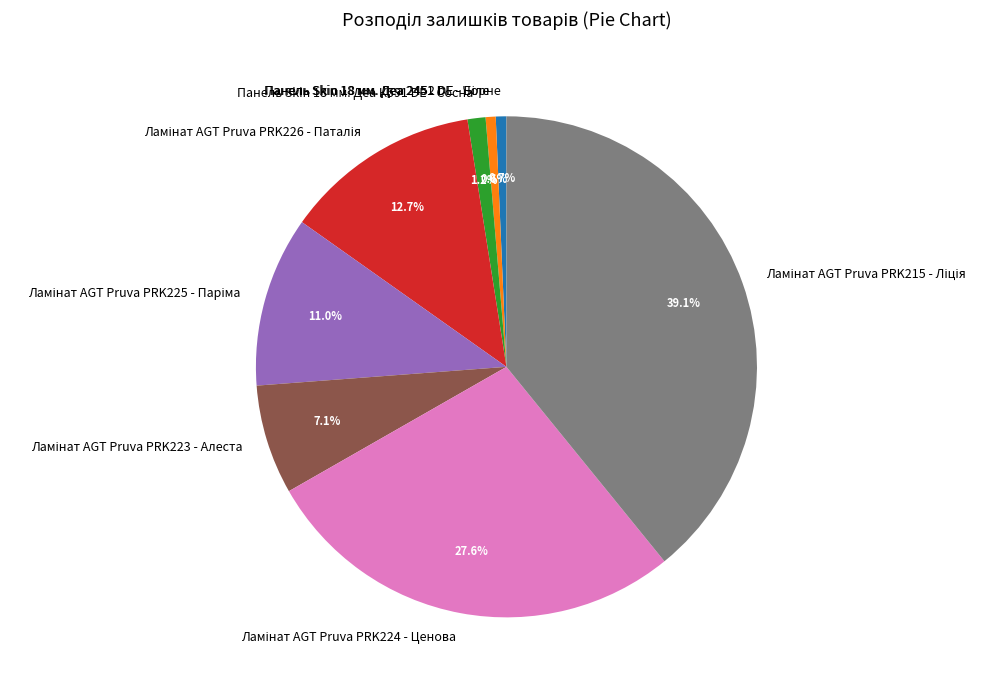

What percentage is NOT represented by Панель Skin 18 мм. Деа К591 DE - Сосна?

98.8%